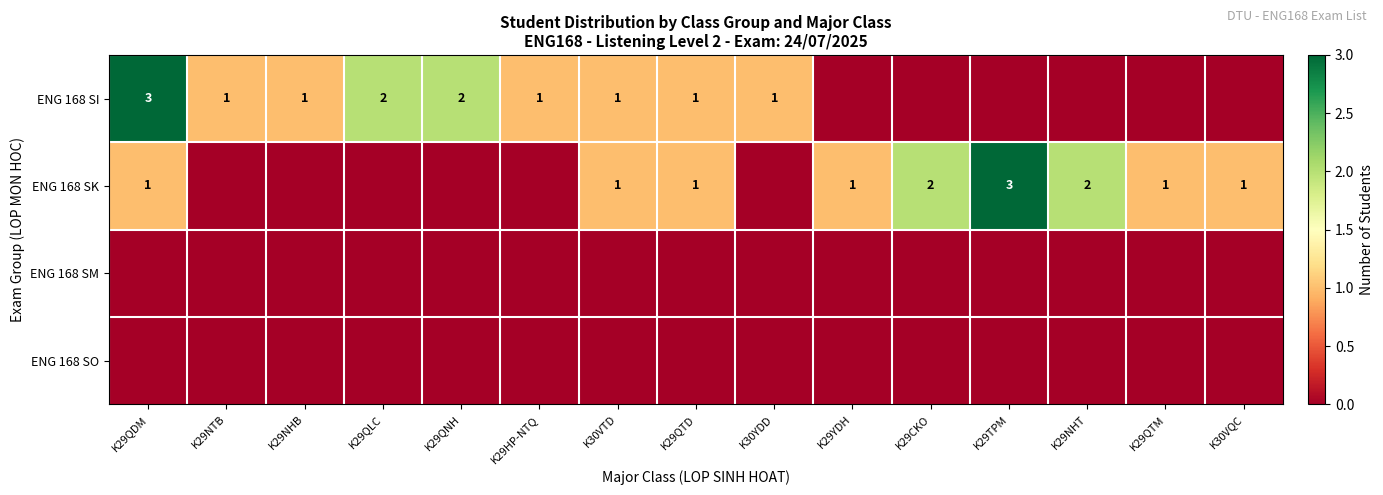

Count the number of data series in this chart.

4